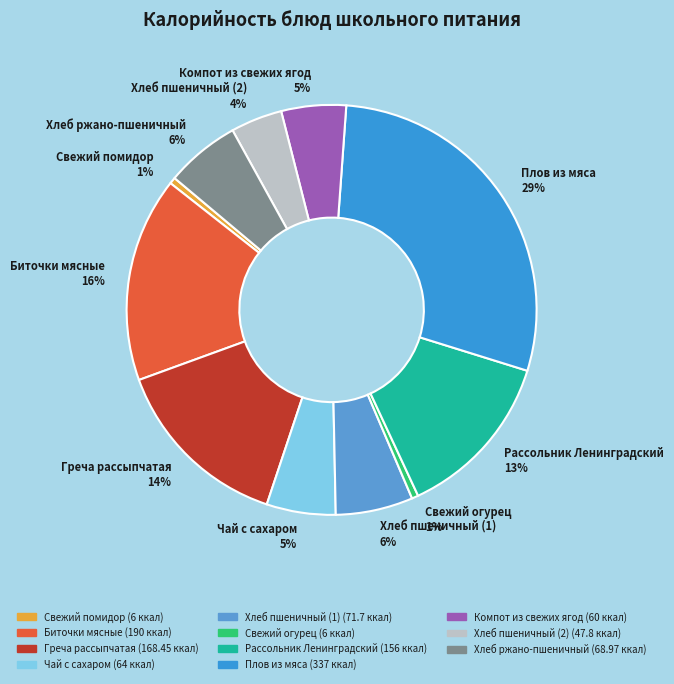

The Чай с сахаром slice represents 13% of the pie. True or false?

False